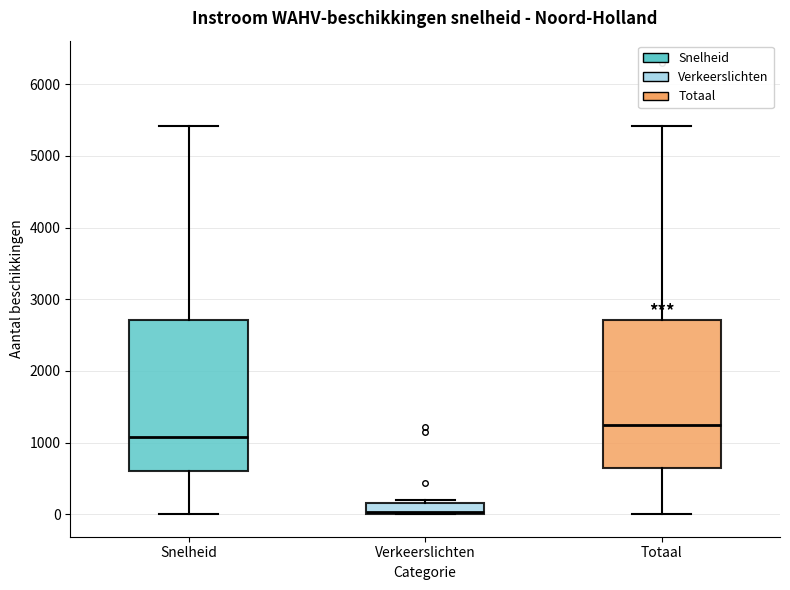

Which box's median line is the lowest?

Verkeerslichten